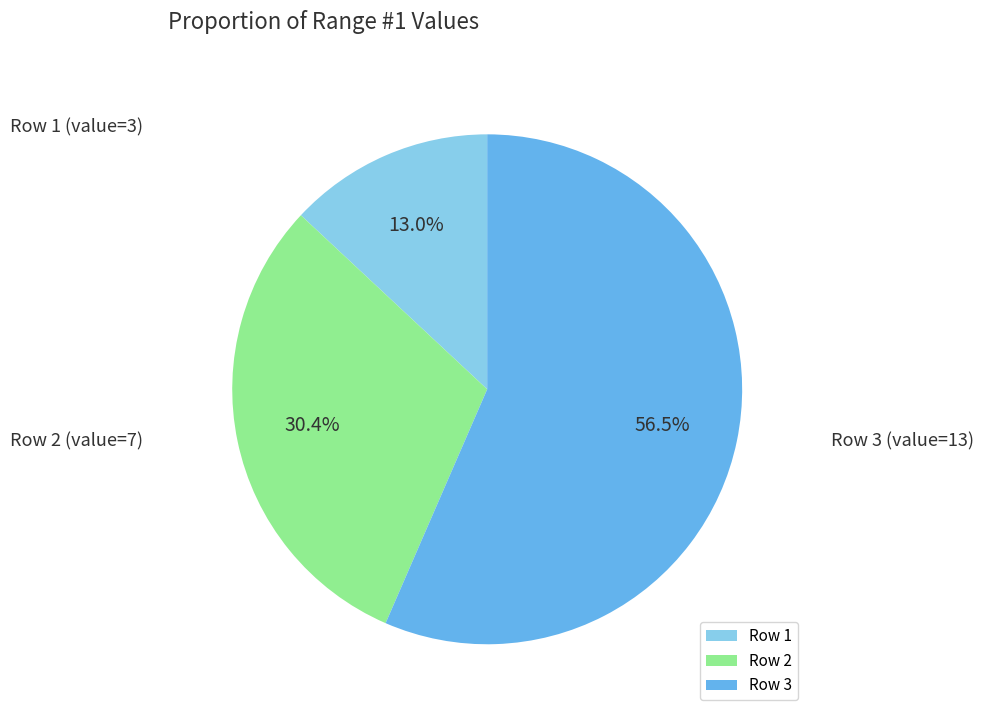

Is it true that Row 1 is 13% of the pie?

True